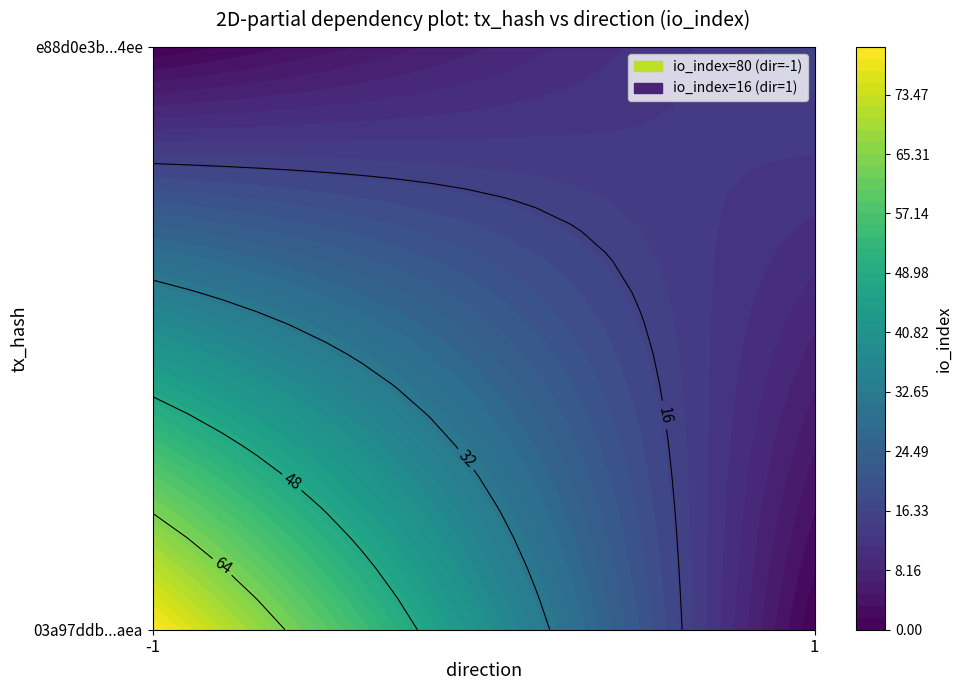

What is the average value of the 03a97ddb9972d63f10c951c72a0d43ac0aebeaa series?

40